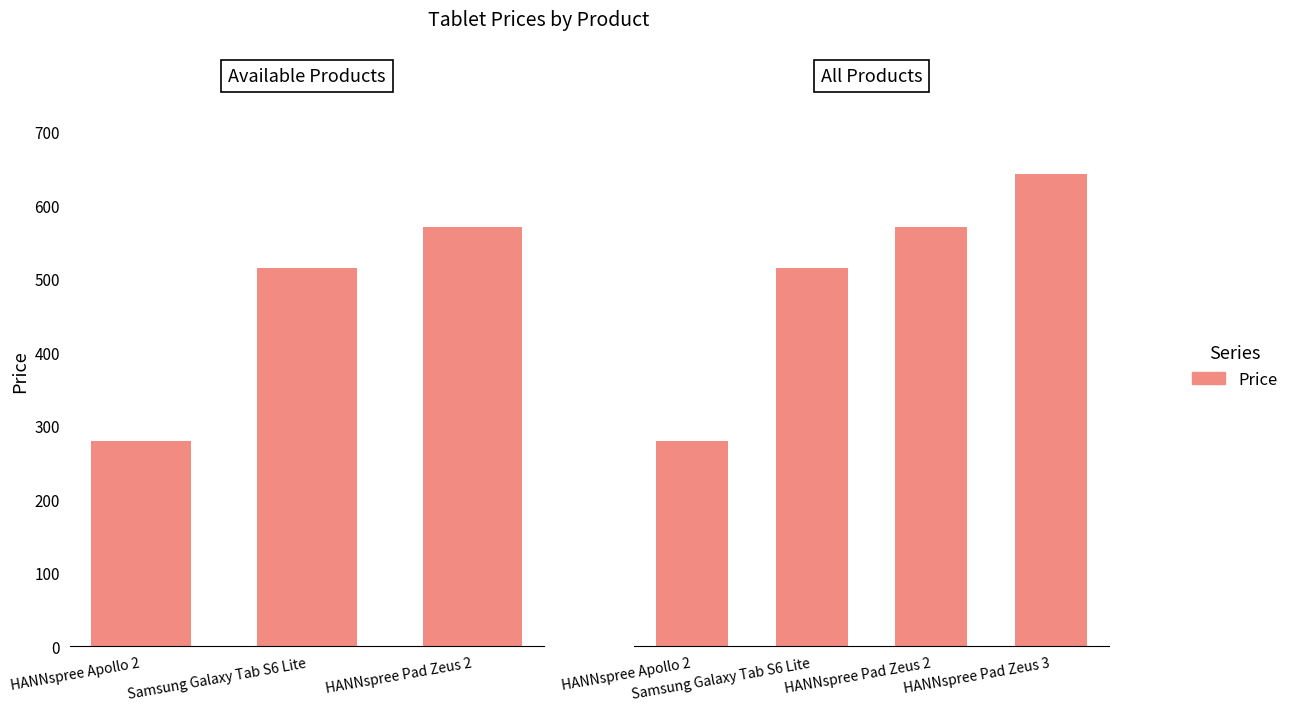

Where does the data first go above 570?

HANNspree Pad Zeus 3